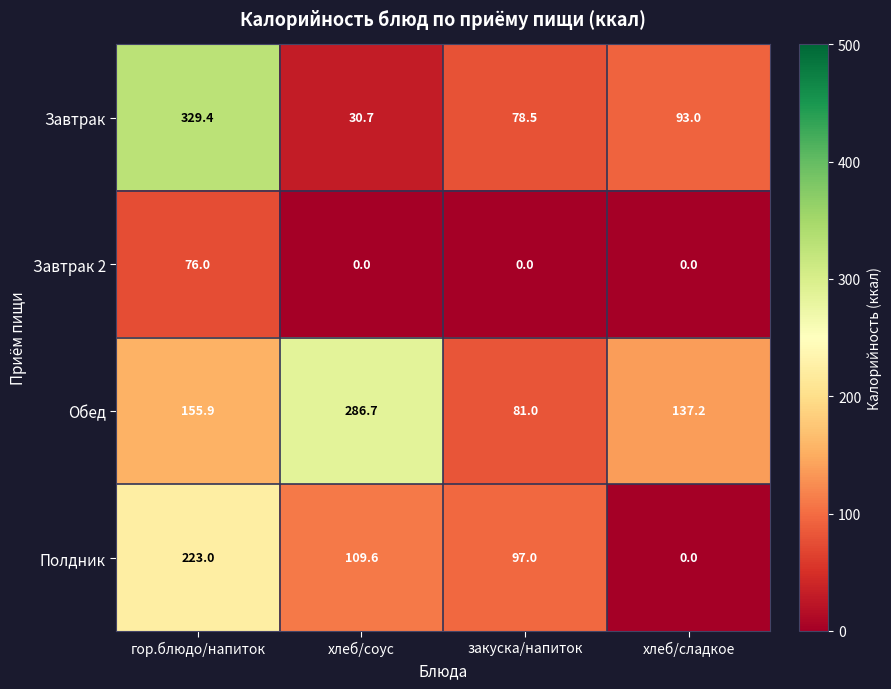

How many data points in Завтрак 2 are above 0?

1